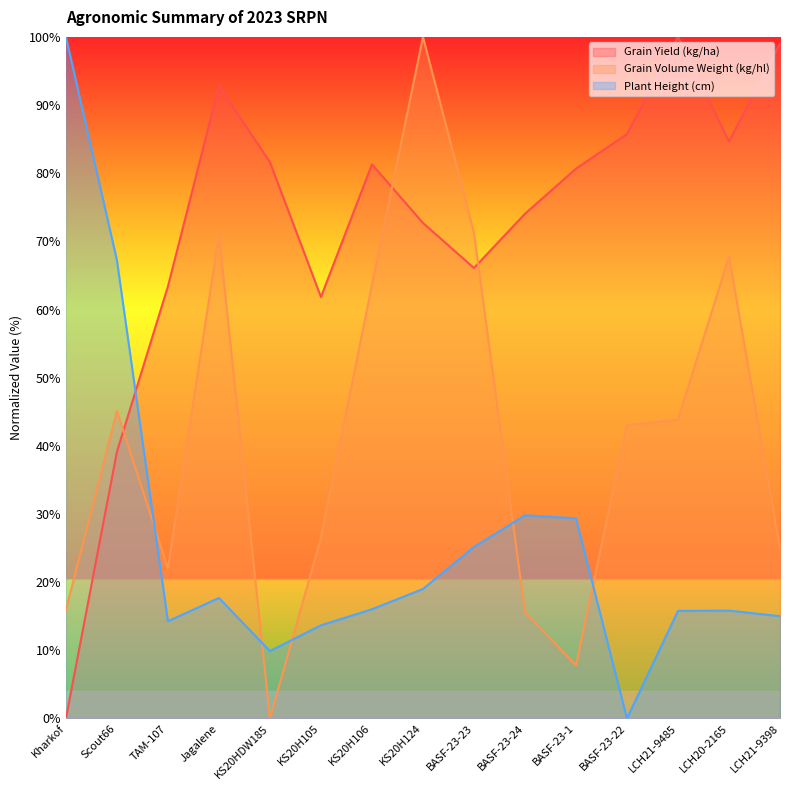

Between TAM-107 and BASF-23-1, which is larger?

BASF-23-1